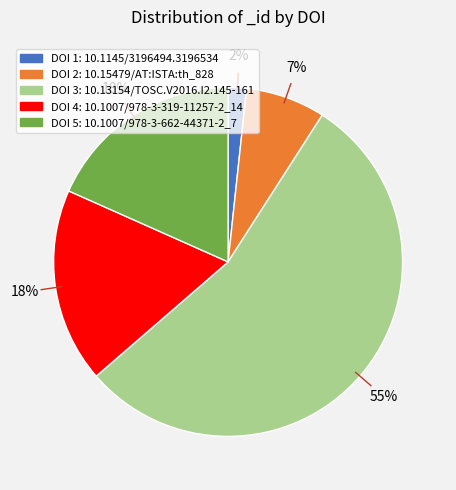

Which has a higher value, DOI 3: 10.13154/TOSC.V2016.I2.145-161 or DOI 5: 10.1007/978-3-662-44371-2_7?

DOI 3: 10.13154/TOSC.V2016.I2.145-161